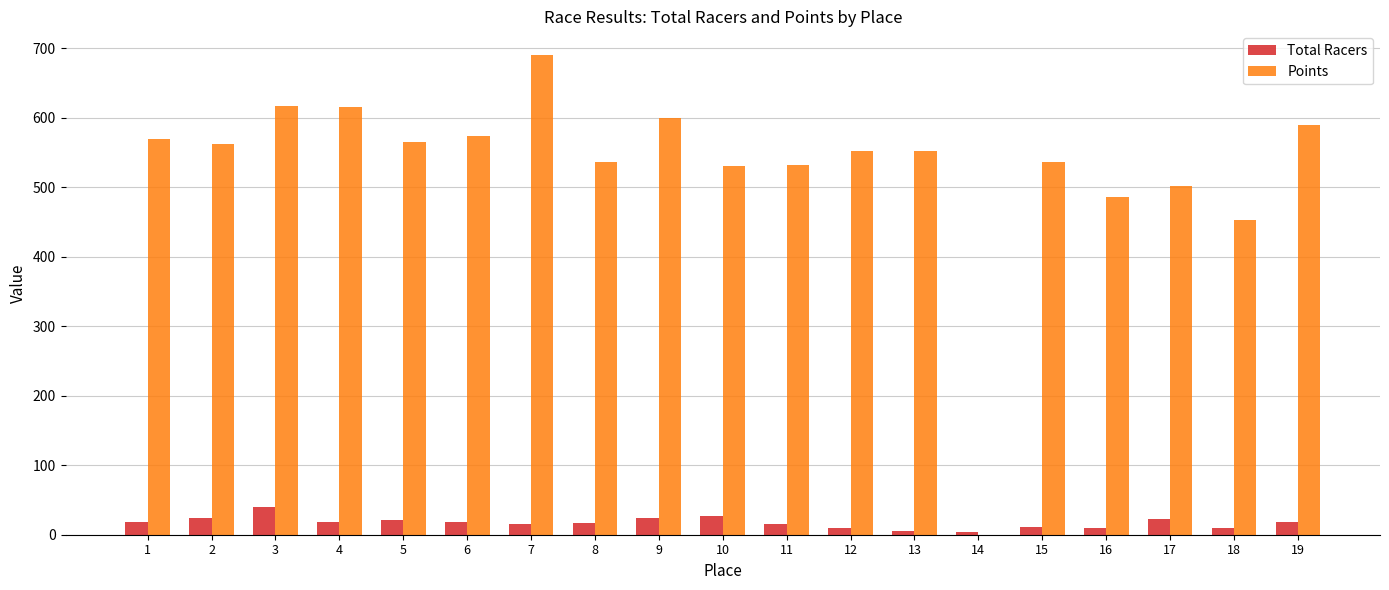

What is the maximum value shown in the chart?

690.0